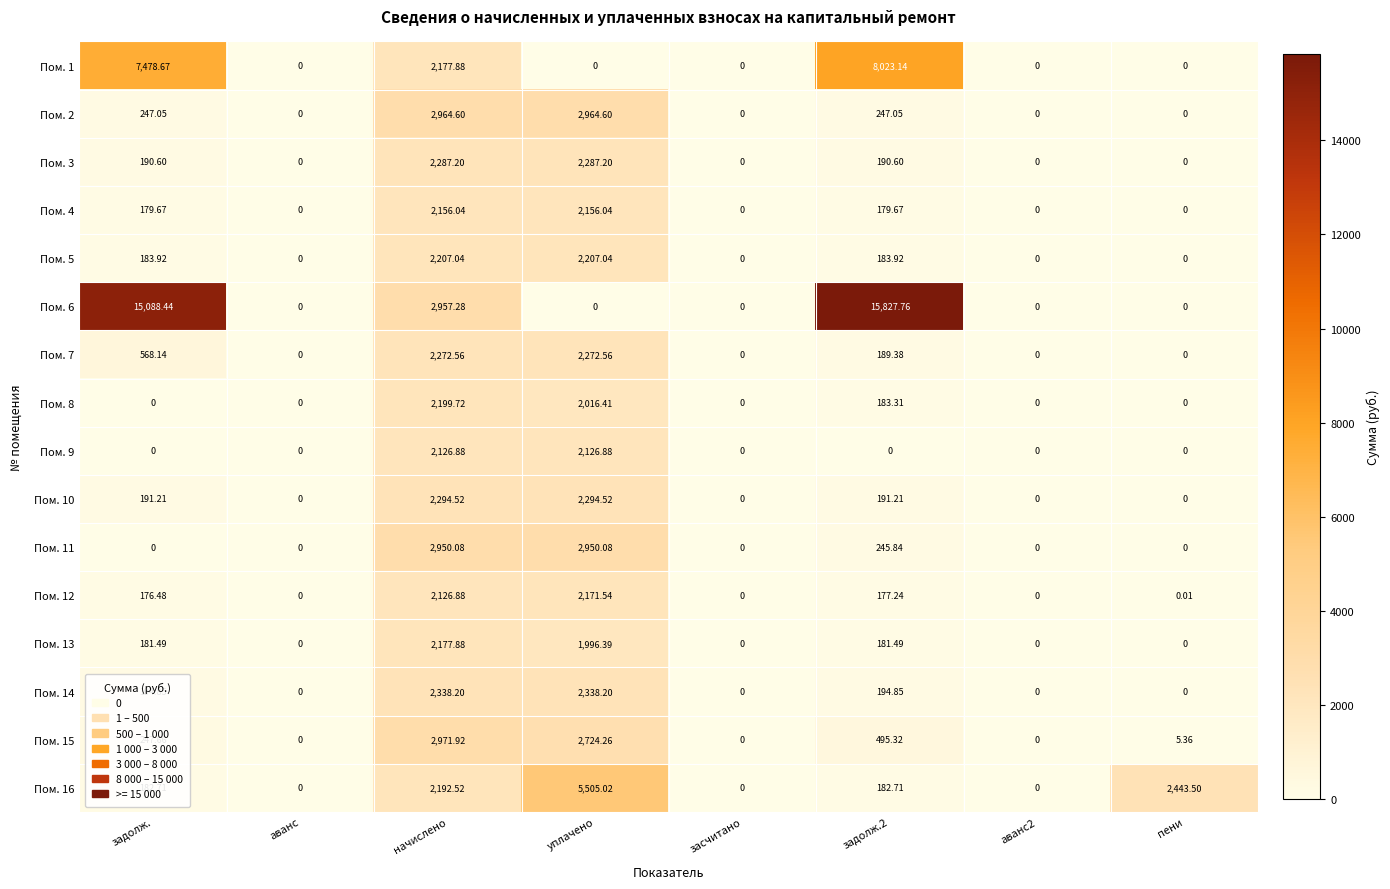

Which series has the widest spread of values?

Пом. 6